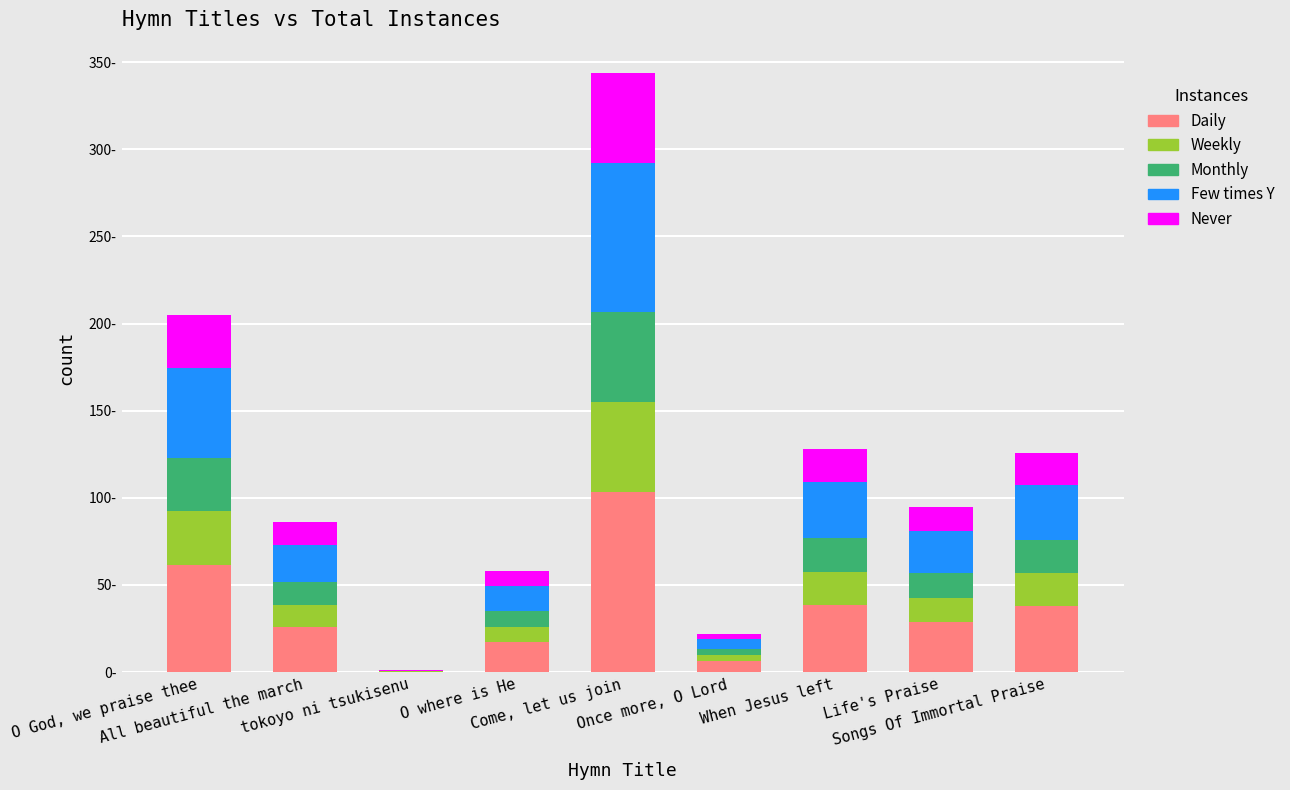

Where is Daily nearest to the value 51?

O God, we praise thee